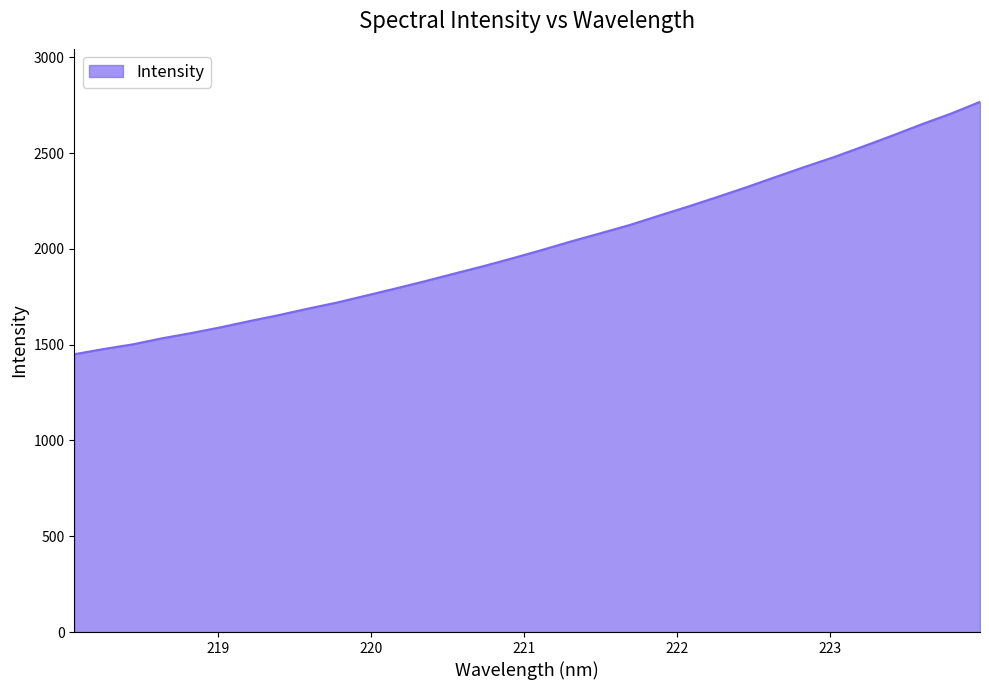

What is the difference between the maximum and minimum values?

1317.1